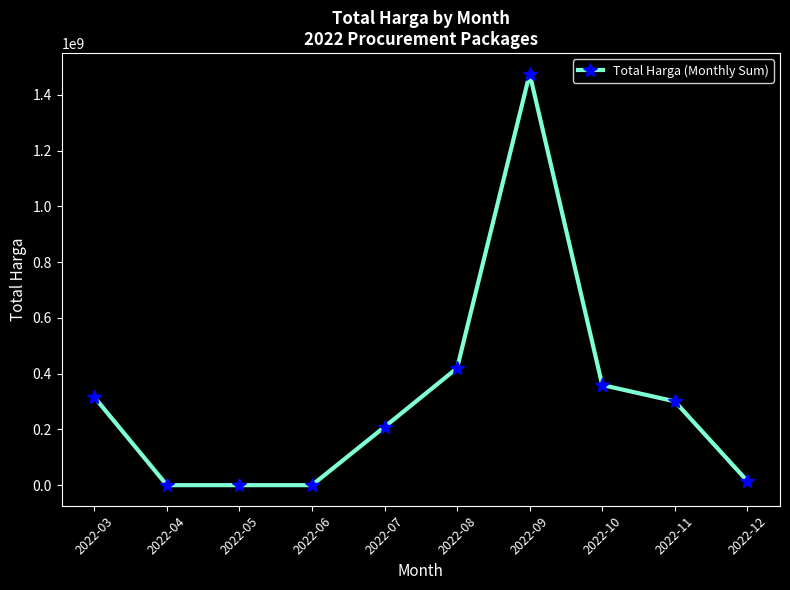

How many series are shown in this chart?

1